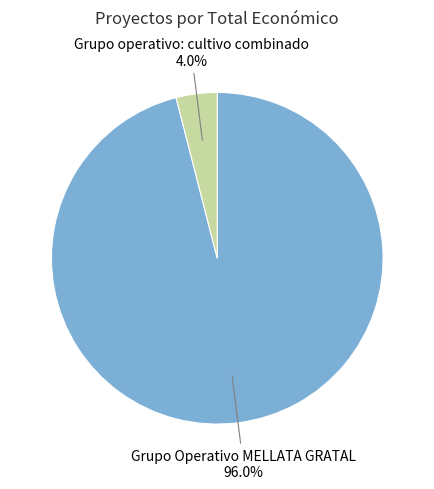

To the nearest percent, what portion does Grupo operativo: cultivo combinado represent?

4%